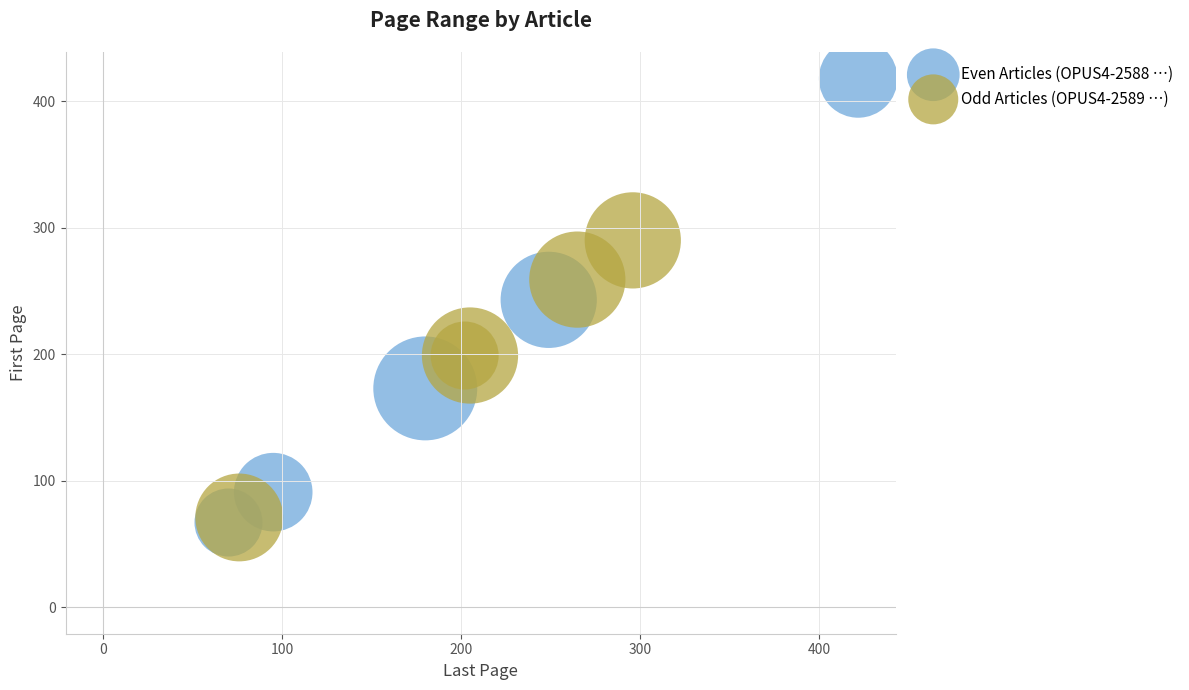

Which series has the widest spread of Y values?

Even Articles (OPUS4-2588 …)